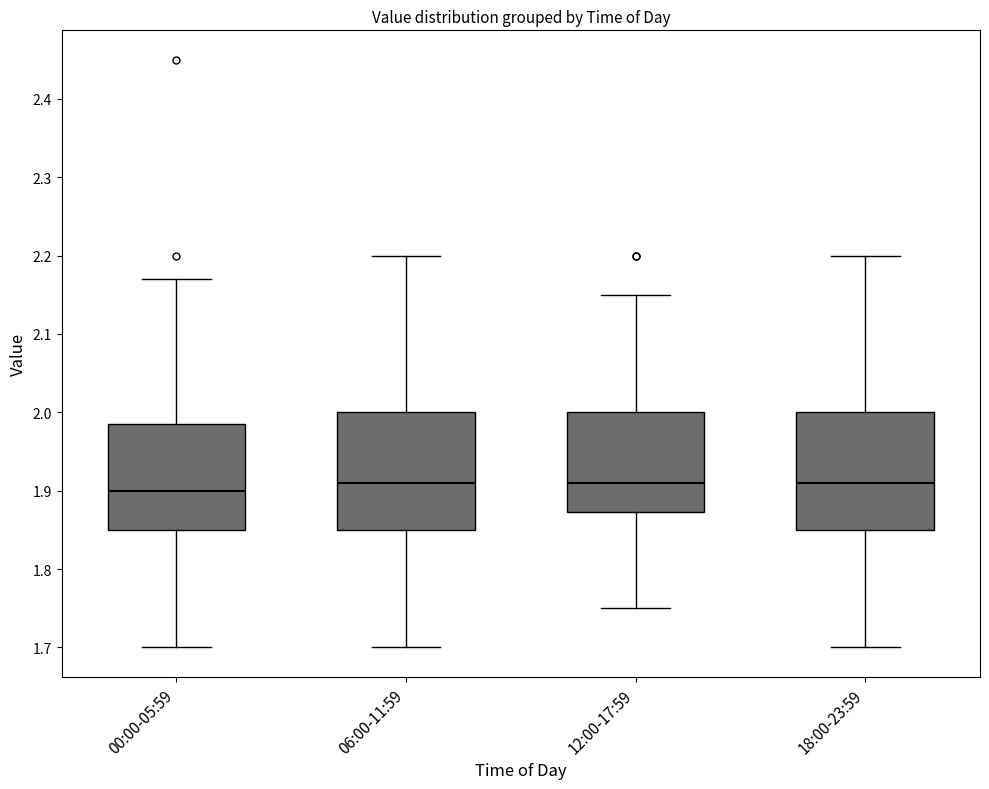

Reading left to right, transcribe this box plot: for each box, give where its median line is, the range the box spans, and where its two whiskers end, as read against the y-axis. The values are not printed on the chart, so give them approximately, as read against the axis.

00:00-05:59: median 1.90, box 1.85 to 1.99, whiskers 1.70 to 2.17
06:00-11:59: median 1.91, box 1.85 to 2.00, whiskers 1.70 to 2.20
12:00-17:59: median 1.91, box 1.87 to 2.00, whiskers 1.75 to 2.15
18:00-23:59: median 1.91, box 1.85 to 2.00, whiskers 1.70 to 2.20